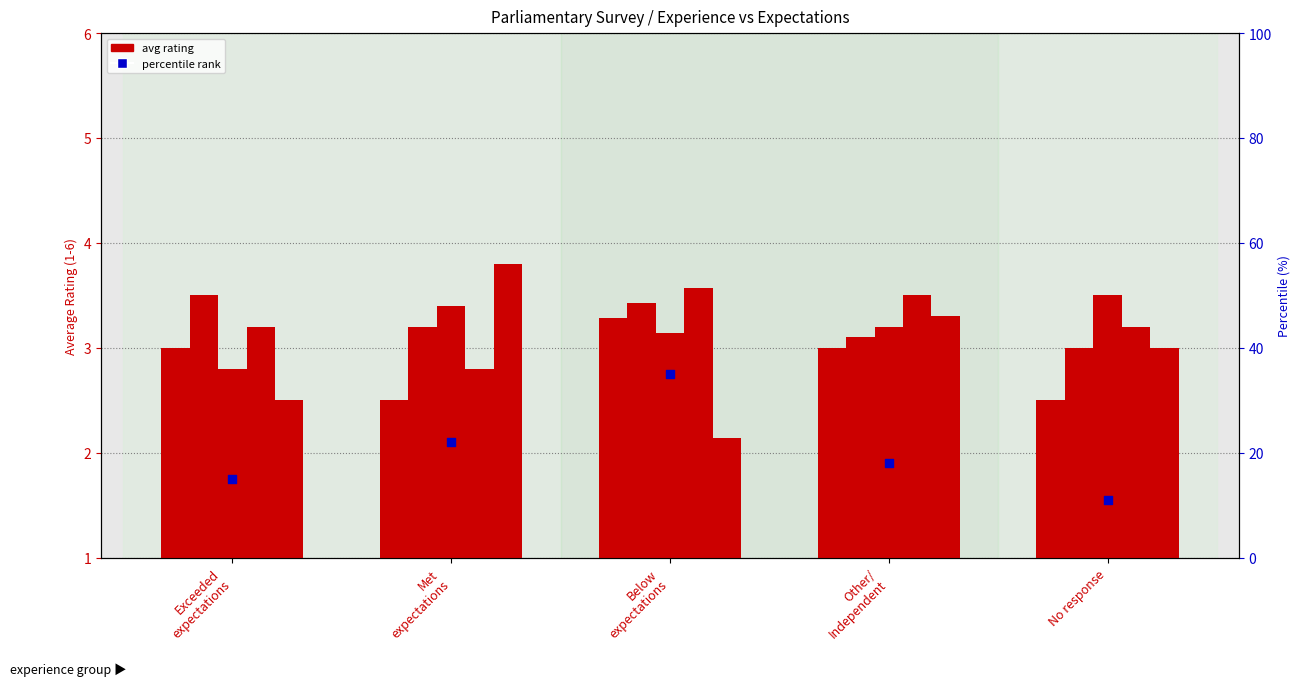

Is the value of Thoughtful civil debate at Exceeded
expectations greater than the value of percentile rank at Met
expectations?

No